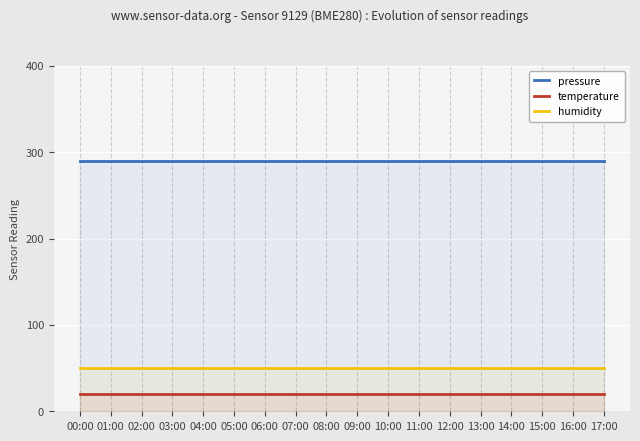

Reading right to left, extract all data points from this chart.

pressure: 290	290	290	290	290	290	290	290	290	290	290	290	290	290	290	290	290	290
temperature: 20	20	20	20	20	20	20	20	20	20	20	20	20	20	20	20	20	20
humidity: 50	50	50	50	50	50	50	50	50	50	50	50	50	50	50	50	50	50